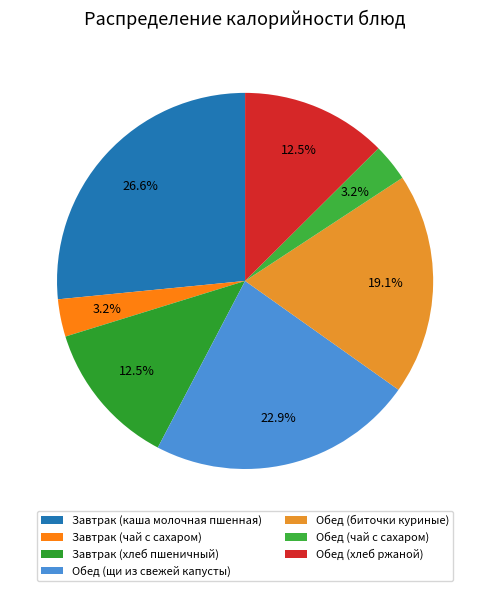

Rank the categories by value from lowest to highest.

Завтрак (чай с сахаром), Обед (чай с сахаром), Завтрак (хлеб пшеничный), Обед (хлеб ржаной), Обед (биточки куриные), Обед (щи из свежей капусты), Завтрак (каша молочная пшенная)